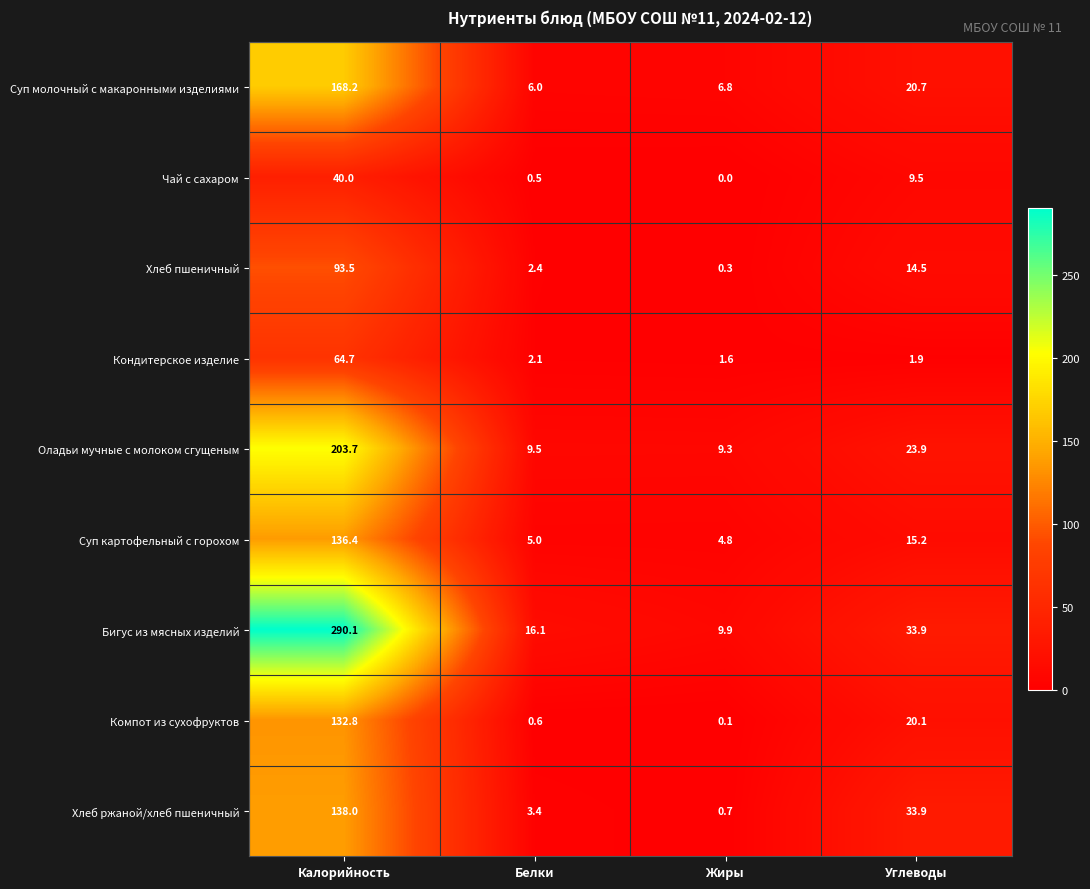

What is the maximum value shown in the chart?

290.1